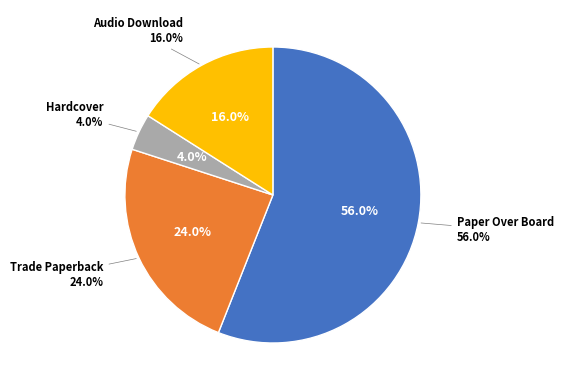

What percentage is NOT represented by Audio Download?

84.0%